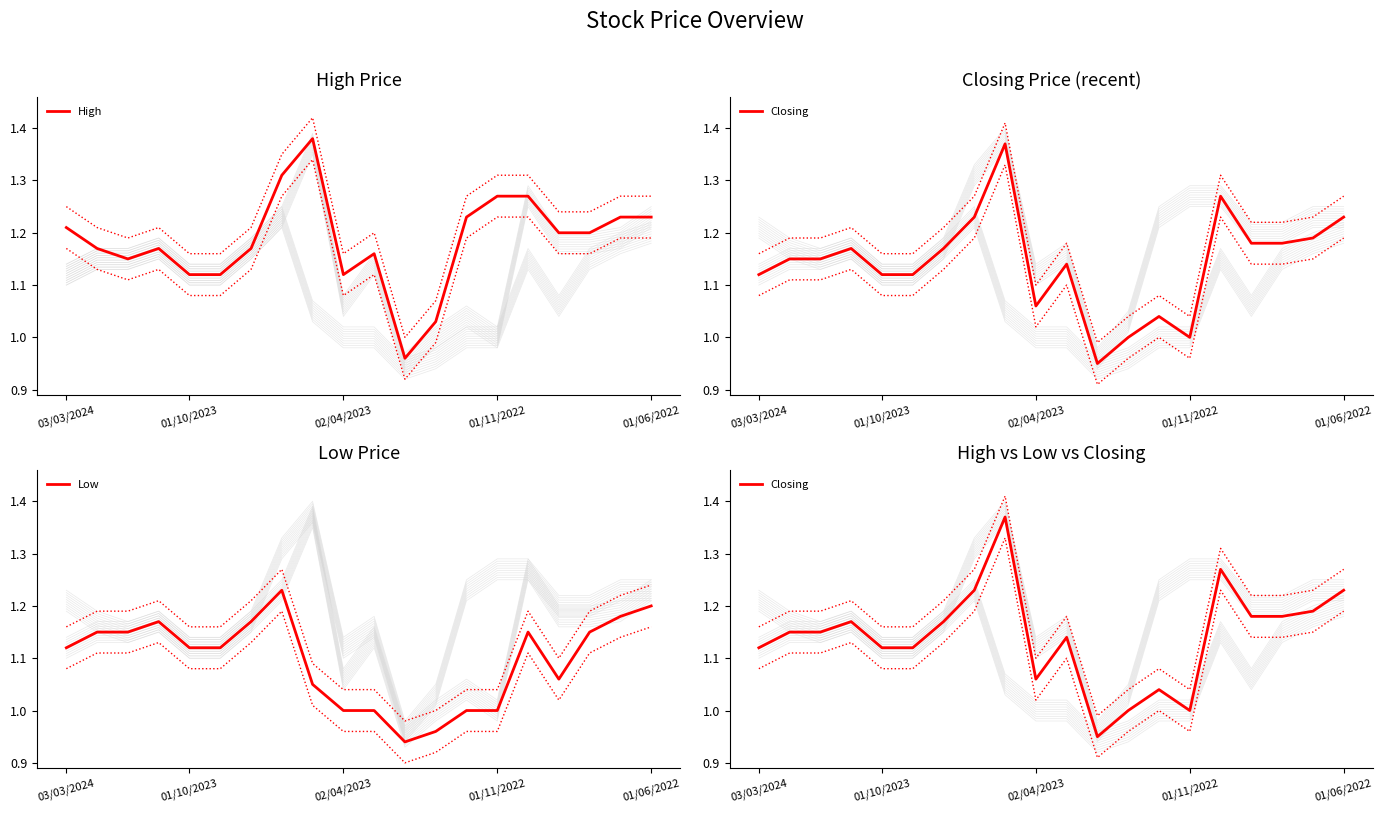

What is the difference between the maximum and minimum values in the Closing series?

0.4